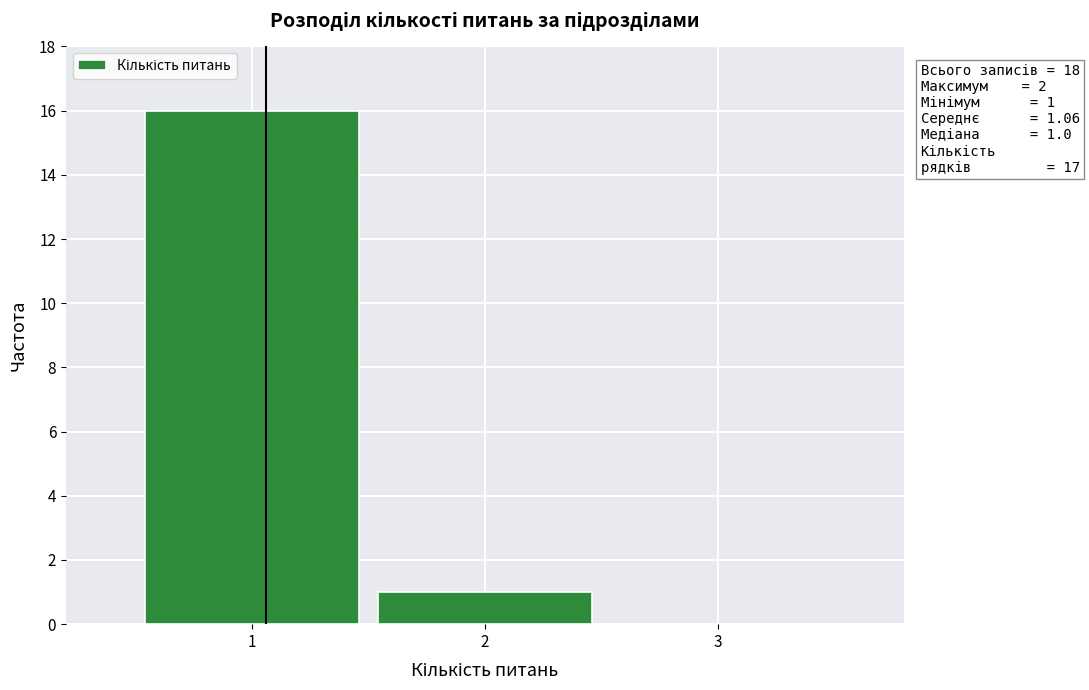

Which range on the x-axis has the tallest bar?

0.5 to 1.5